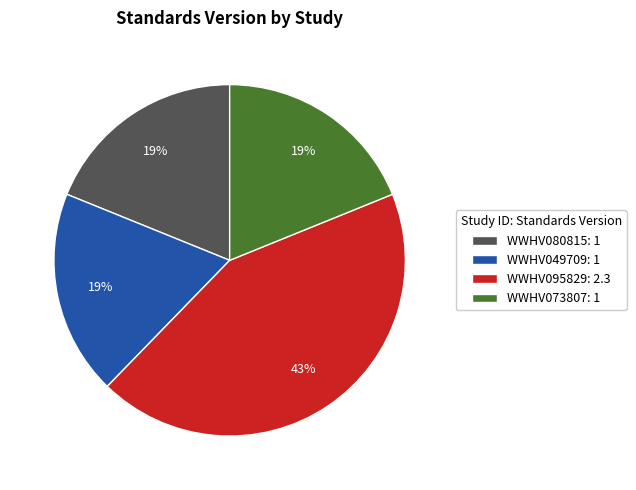

Does WWHV073807 represent more than half of the total?

No